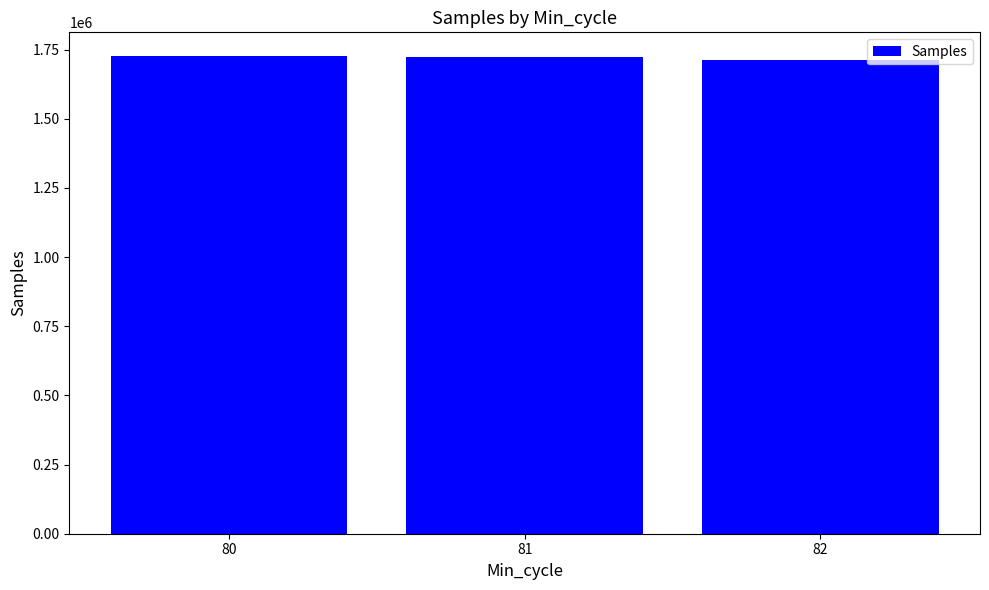

What is the change in value from 81 to 82?

-10534.9